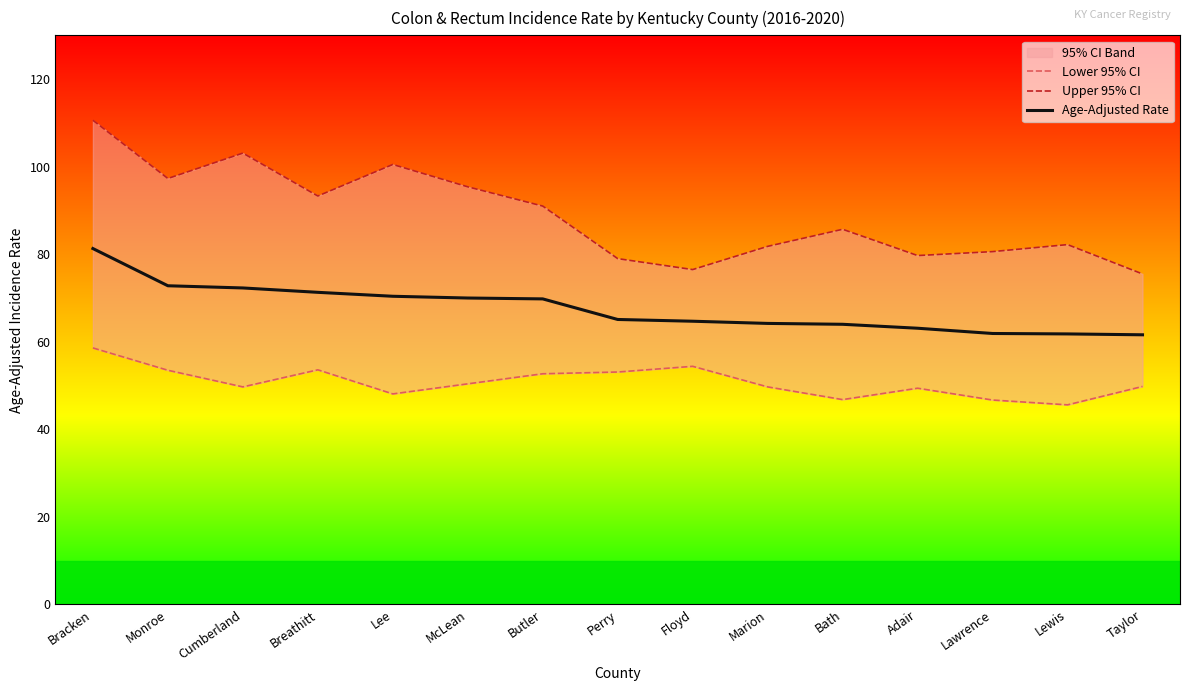

How many interior local valleys does the Upper 95% CI series have?

4